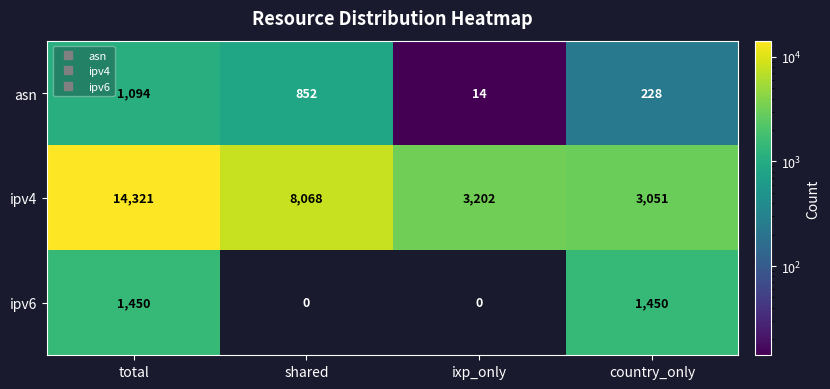

Reading left to right, extract all data points from this chart.

asn: 1094	852	14	228
ipv4: 14321	8068	3202	3051
ipv6: 1450	0	0	1450